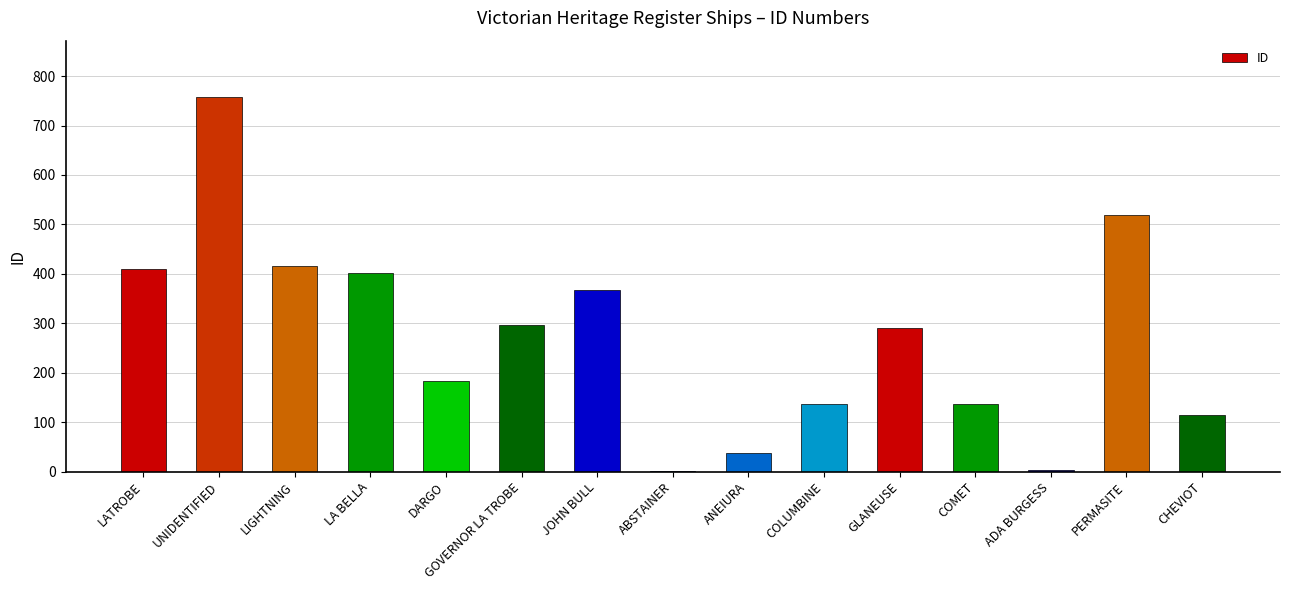

What is the maximum value shown in the chart?

758